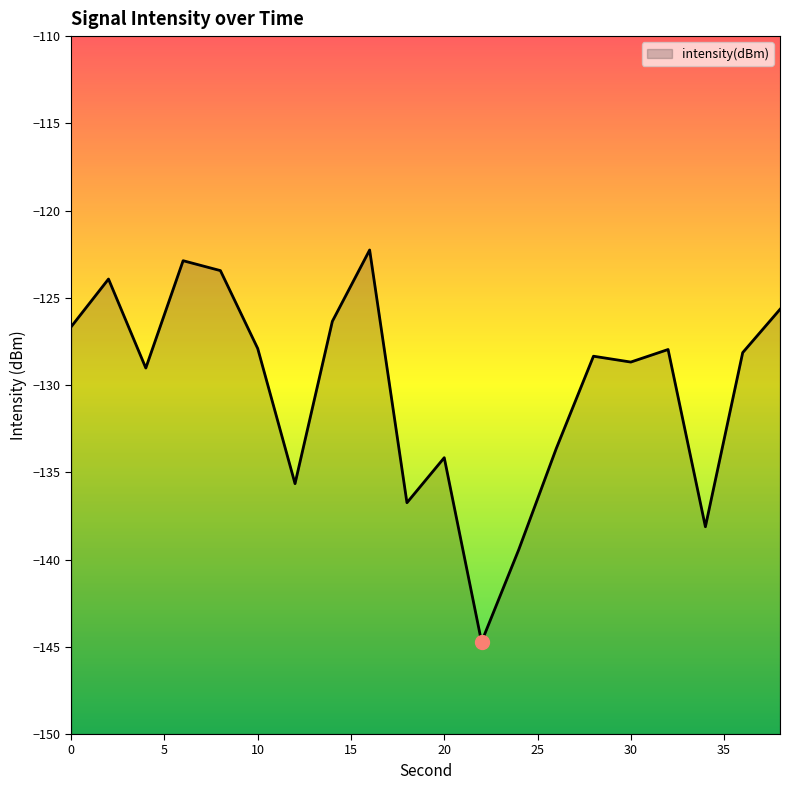

What is the value of the 7th point from the left?

-135.6